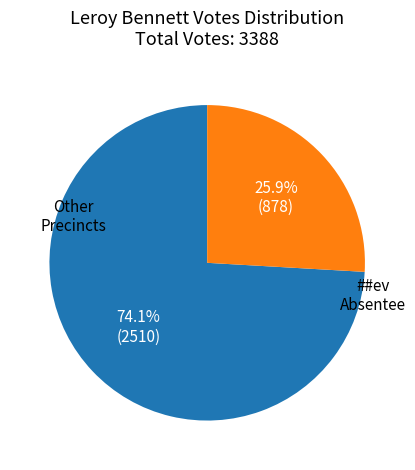

Is there any slice that represents more than half of the pie?

Yes